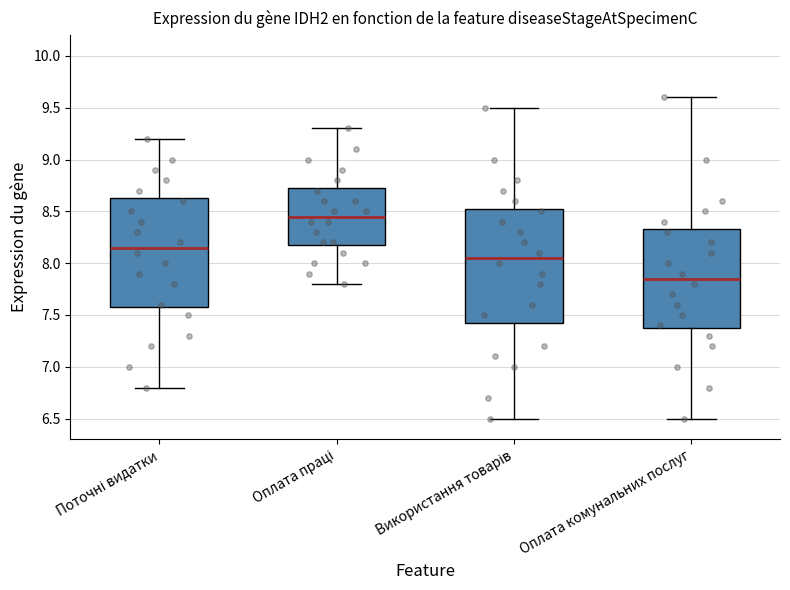

Reading left to right, read every box against the y-axis: the position of its median line, the range the box covers, and the ends of its whiskers. The values are not printed on the chart, so give them approximately, as read against the axis.

Поточні видатки: median 8.15, box 7.60 to 8.65, whiskers 6.80 to 9.20
Оплата праці: median 8.45, box 8.20 to 8.75, whiskers 7.80 to 9.30
Використання товарів: median 8.05, box 7.45 to 8.55, whiskers 6.50 to 9.50
Оплата комунальних послуг: median 7.85, box 7.40 to 8.35, whiskers 6.50 to 9.60